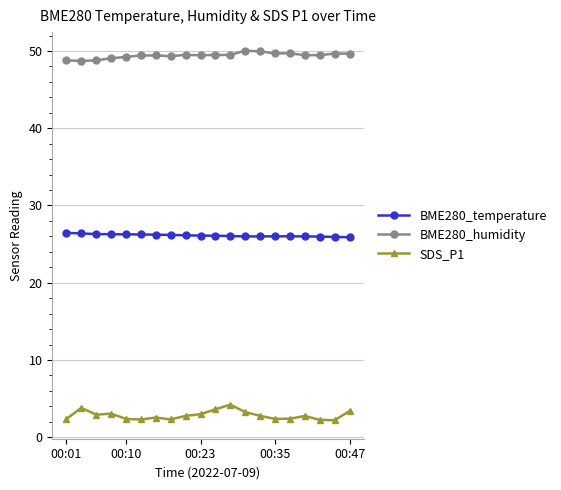

List the series in order of their overall mean, highest first.

BME280_humidity, BME280_temperature, SDS_P1